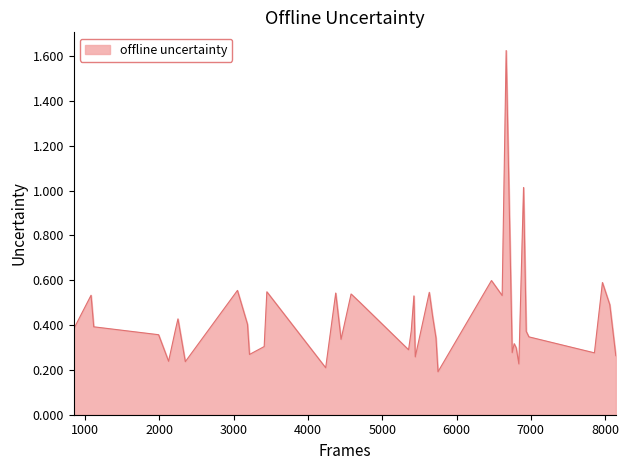

What is the difference between the maximum and minimum values?

1.4